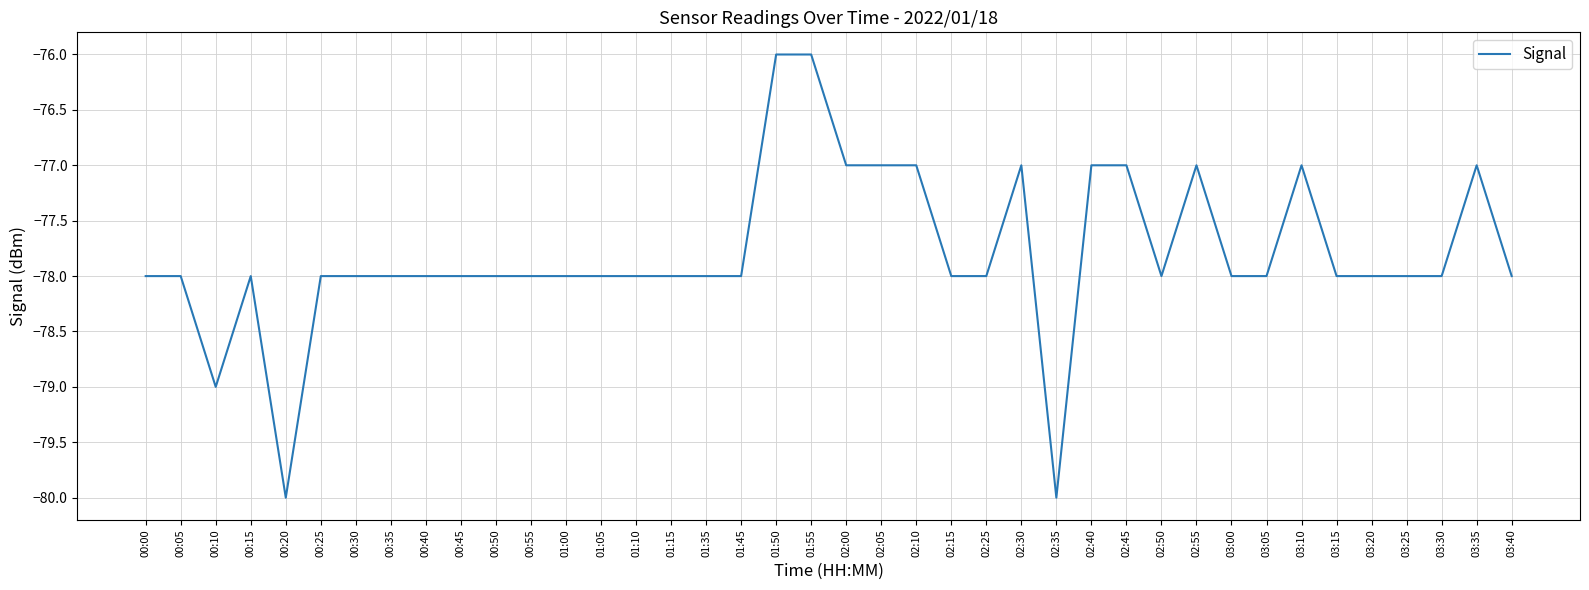

How many distinct data groups are displayed?

1